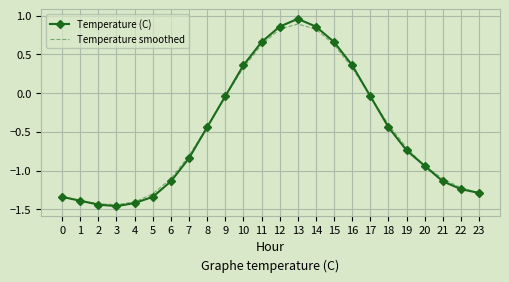

Which series has the widest spread of values?

Temperature (C)